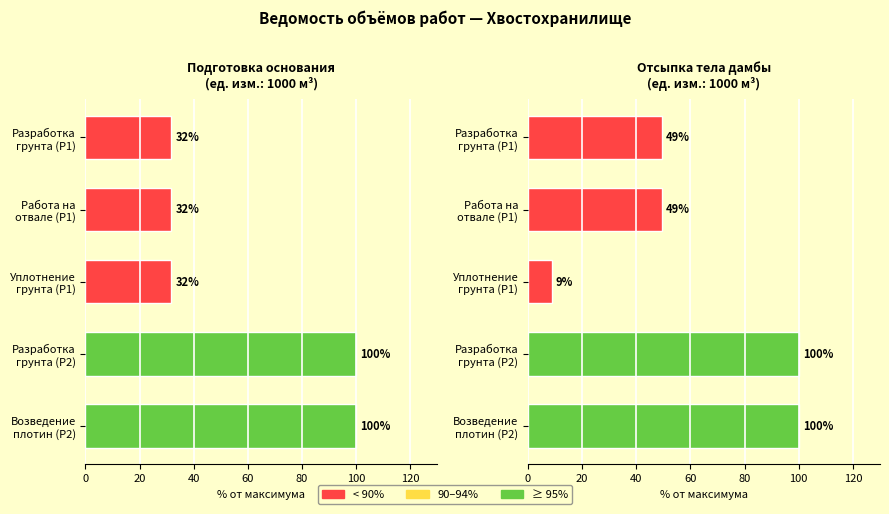

The value at 20 is 49.4. True or false?

True